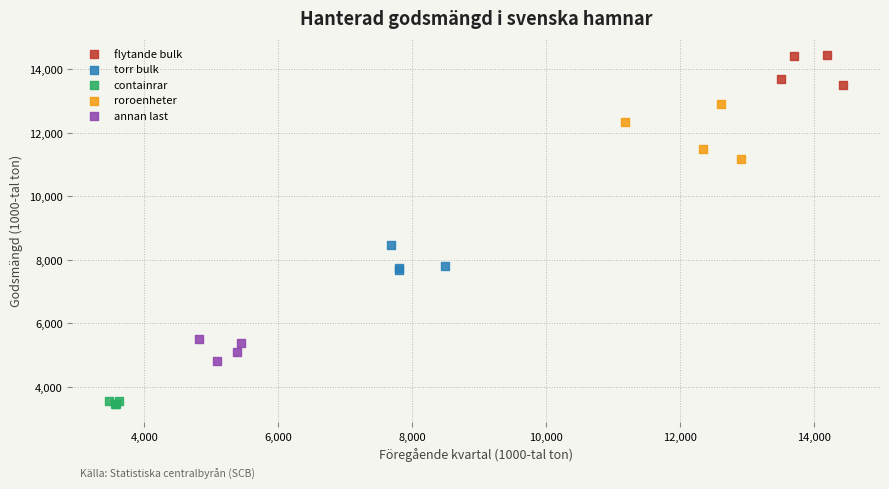

Which series contains the highest Y value?

flytande bulk